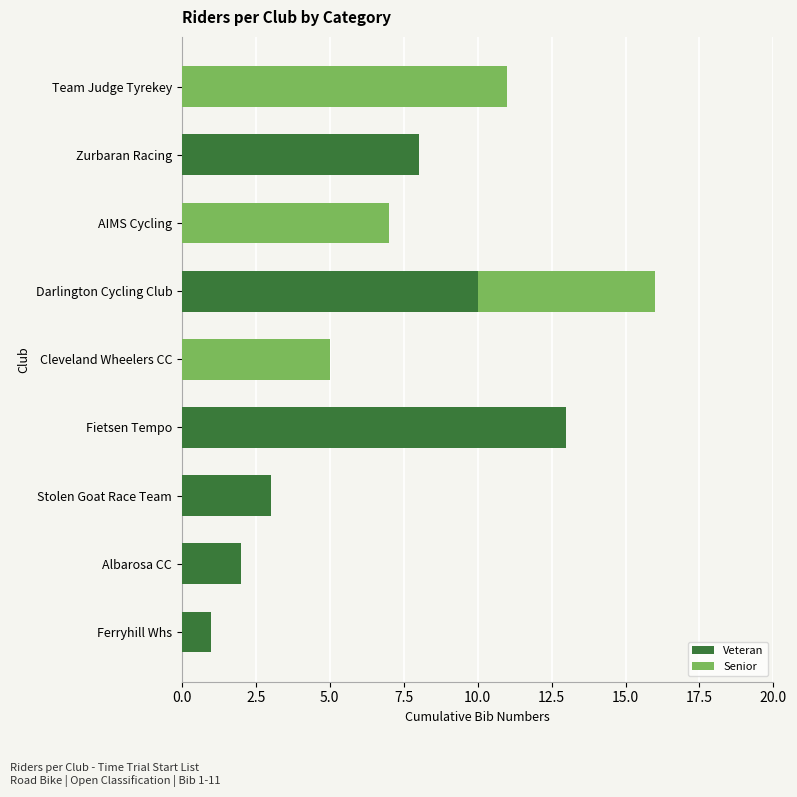

What is the sum of the Veteran values at Ferryhill Whs and Darlington Cycling Club?

11